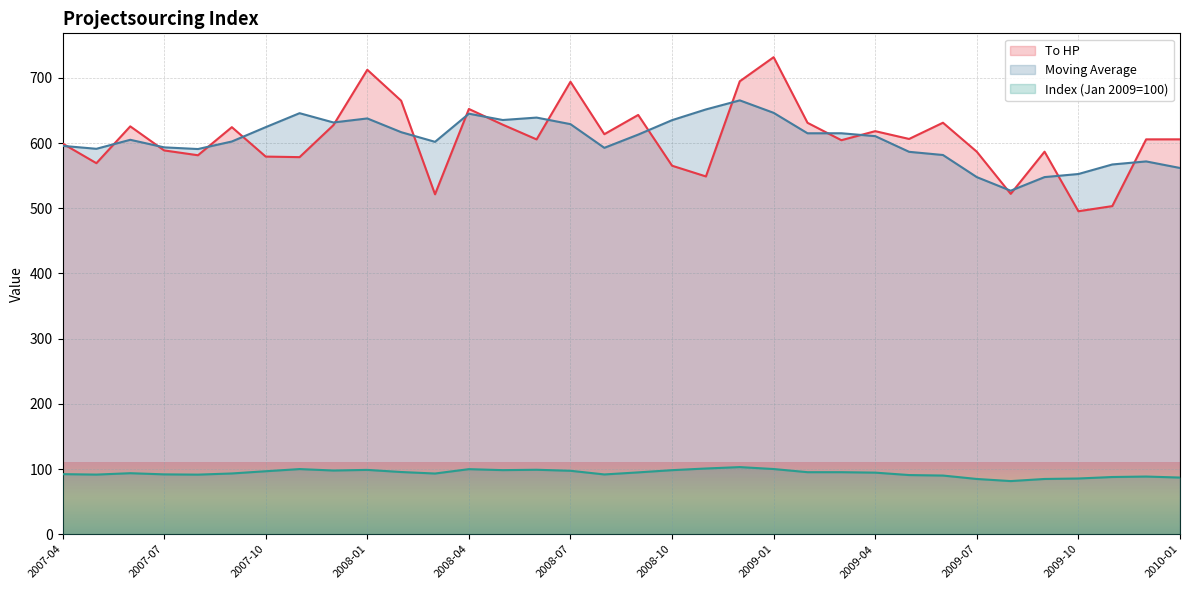

Read the Index (Jan 2009=100) value at 2009-07.

84.7